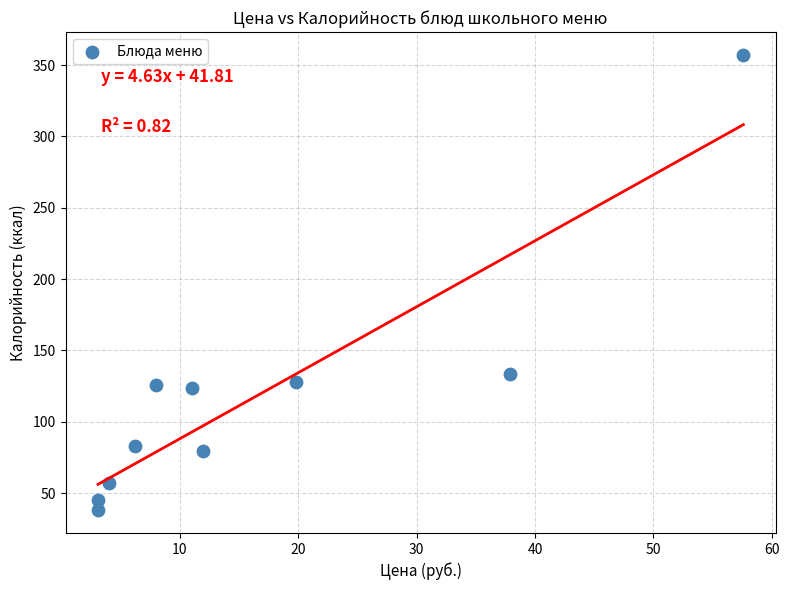

What is the average X value?

16.3